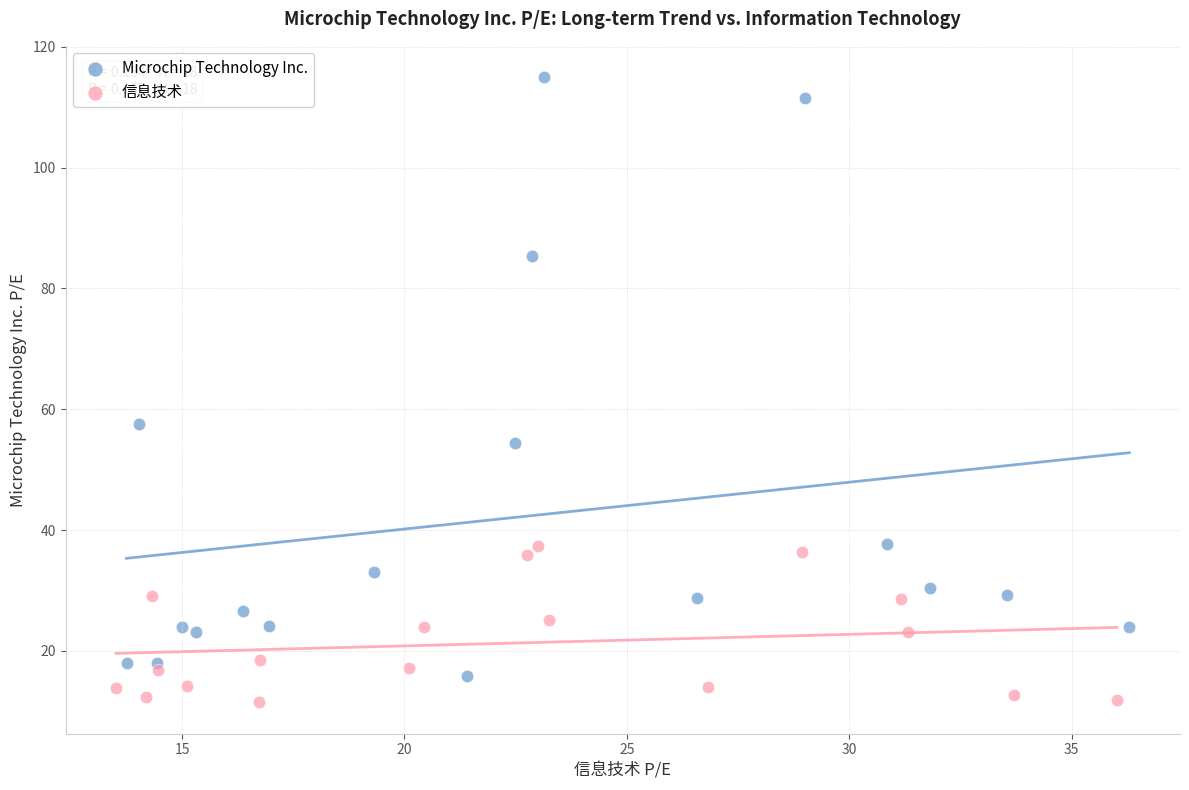

Which series contains the highest Y value?

Microchip Technology Inc.